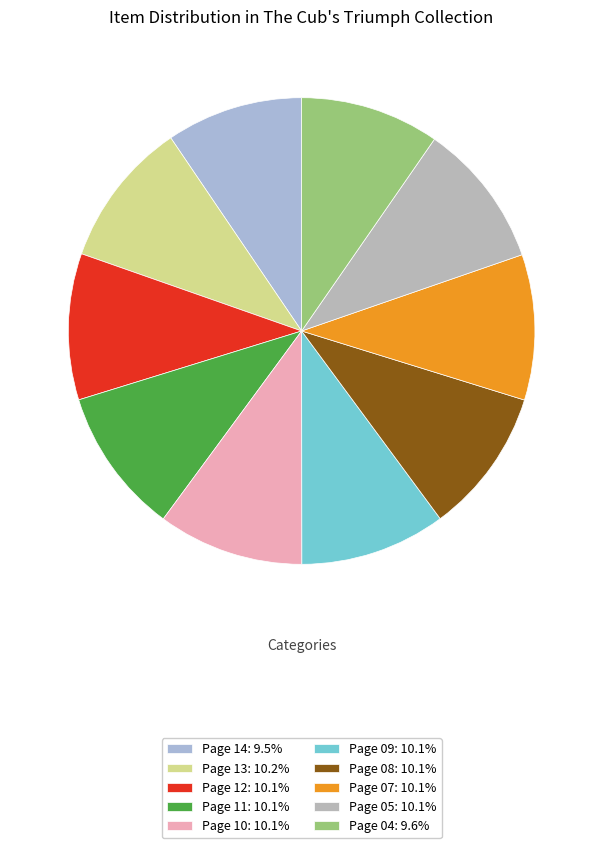

What percentage do Page 05 and Page 11 together represent?

20.2%